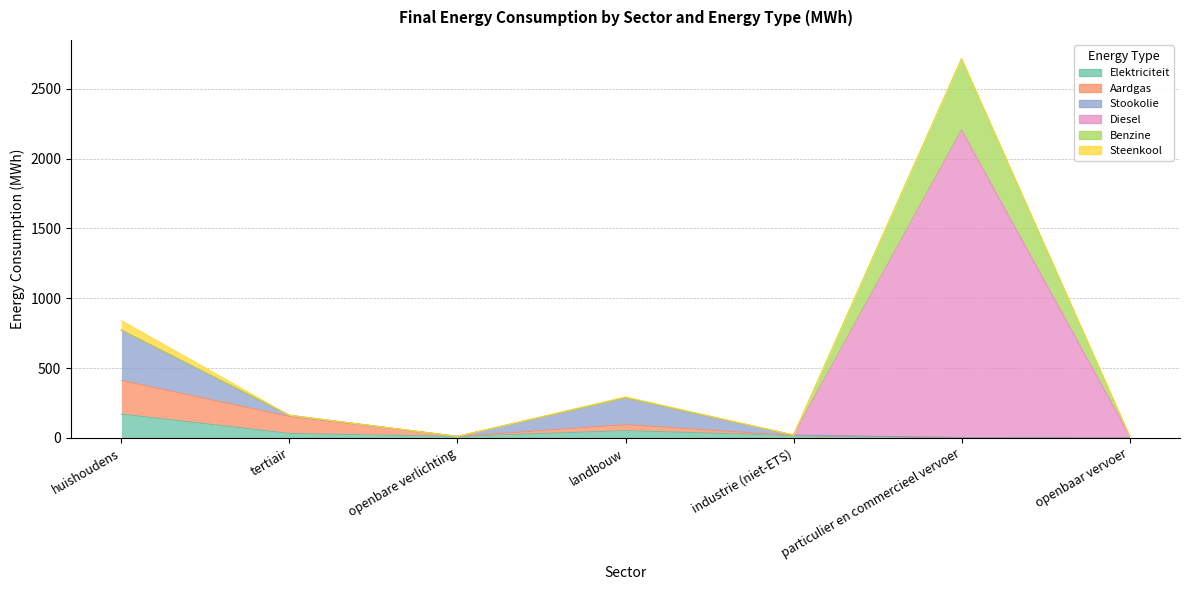

How many lines are shown in the chart?

6